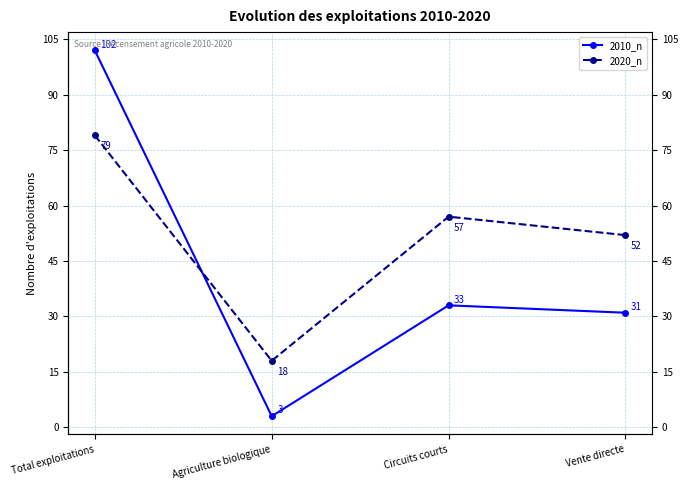

At how many categories does at least one series exceed 50?

3